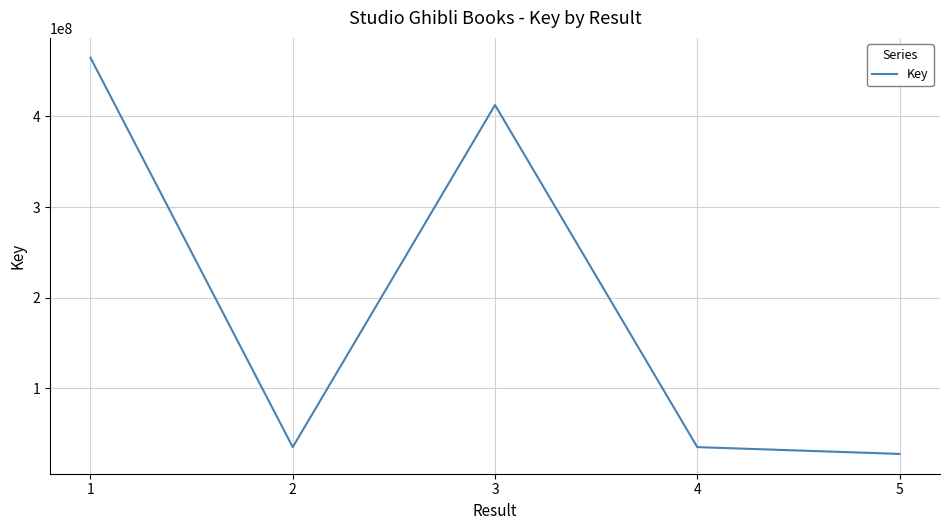

Approximately how many times larger is the value at 1 compared to 2?

13.2